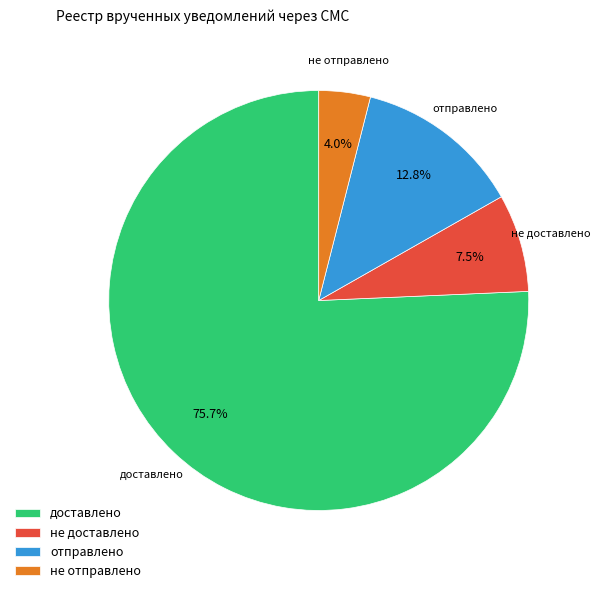

True or false: не отправлено accounts for 4% of the total.

True